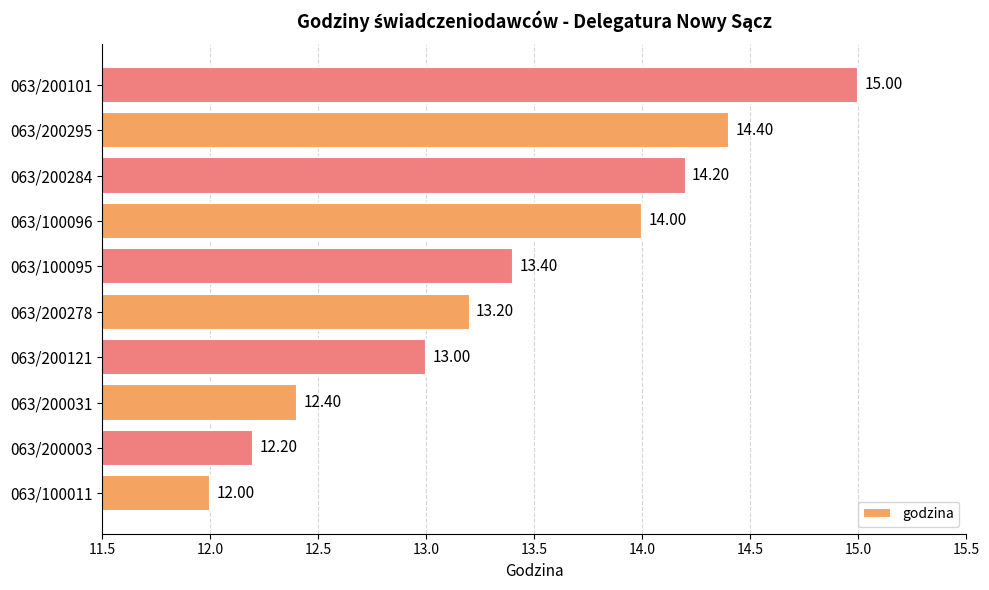

What is the change in value from 063/200121 to 063/100096?

+1.0